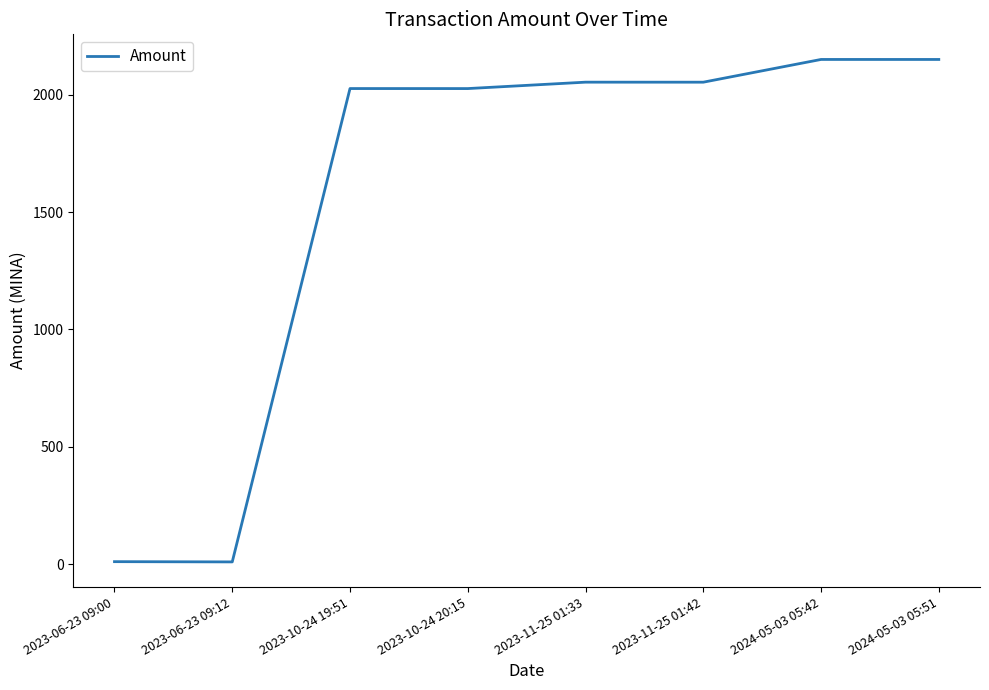

What is the greatest value displayed?

2151.0